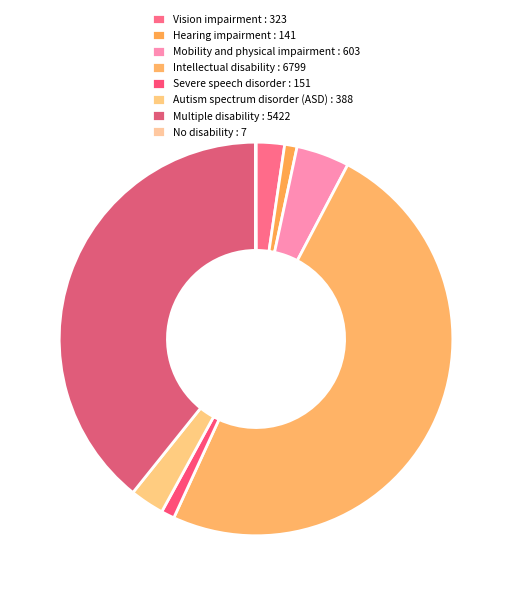

What percentage is NOT represented by Multiple disability?

60.8%